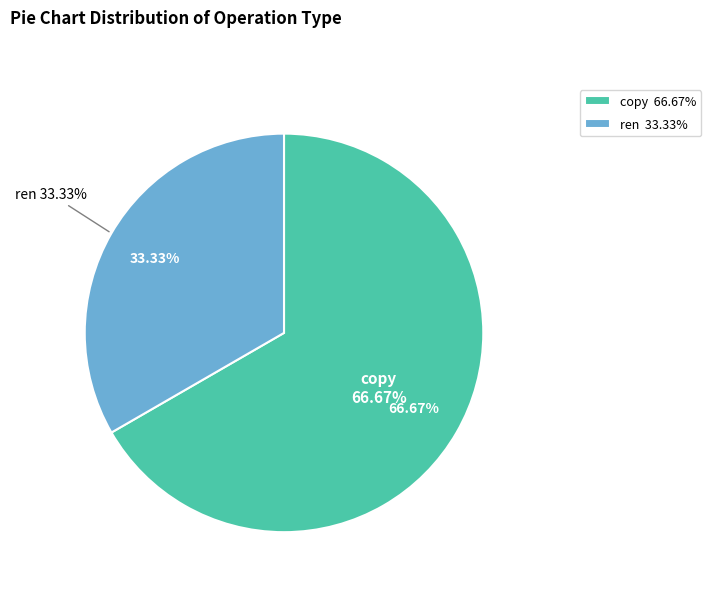

To the nearest percent, what percentage of the pie is ren?

33%